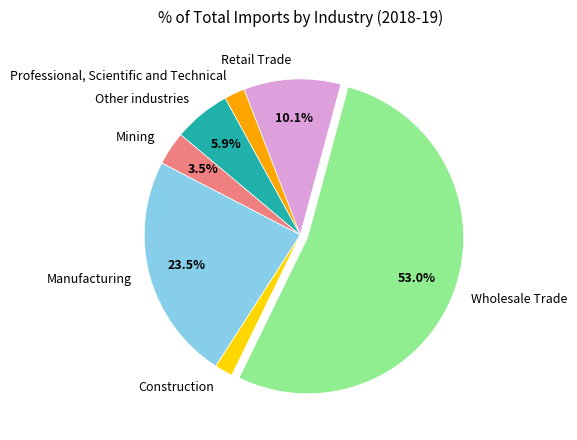

To the nearest percent, what is the combined percentage of Manufacturing and Professional, Scientific and Technical?

26%